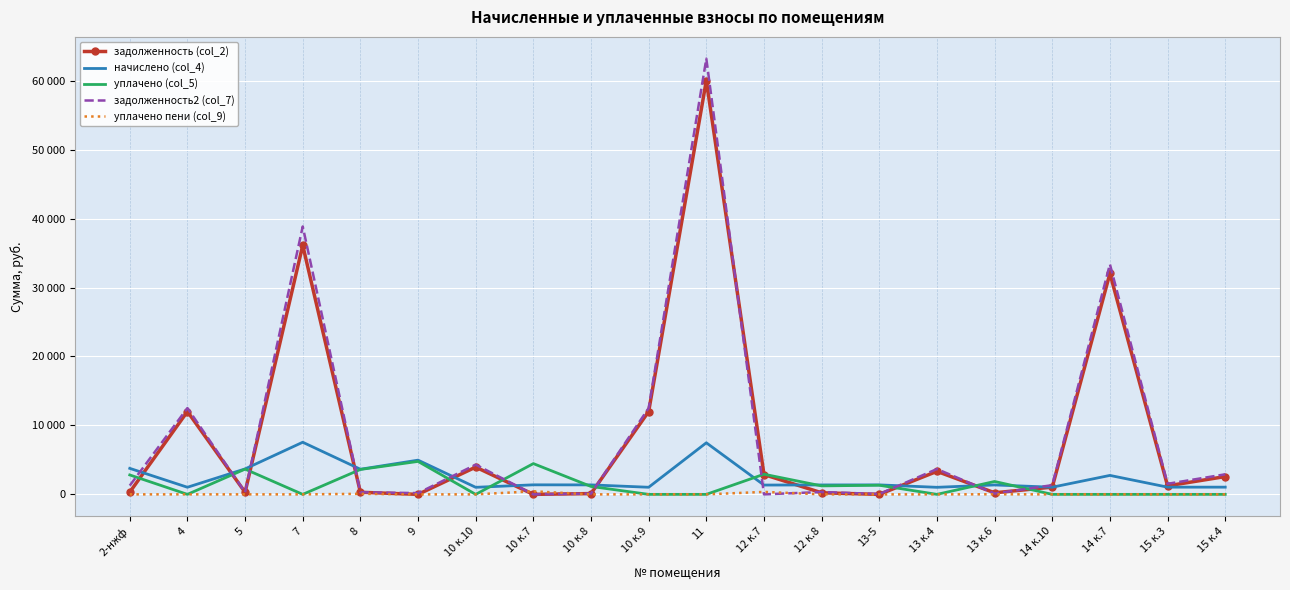

List the labels in order of задолженность2 (col_7) value, smallest first.

10 к.7, 12 к.7, 13-5, 10 к.8, 13 к.6, 9, 8, 5, 12 к.8, 2-нжф, 14 к.10, 15 к.3, 15 к.4, 13 к.4, 10 к.10, 4, 10 к.9, 14 к.7, 7, 11